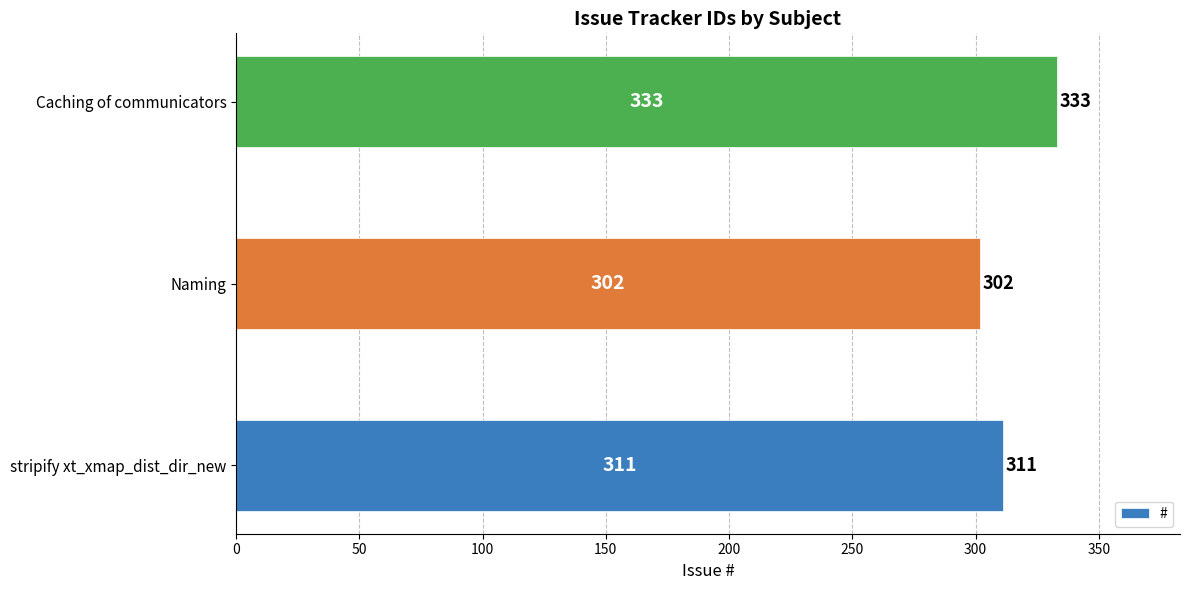

How many values are between 302 and 333?

3